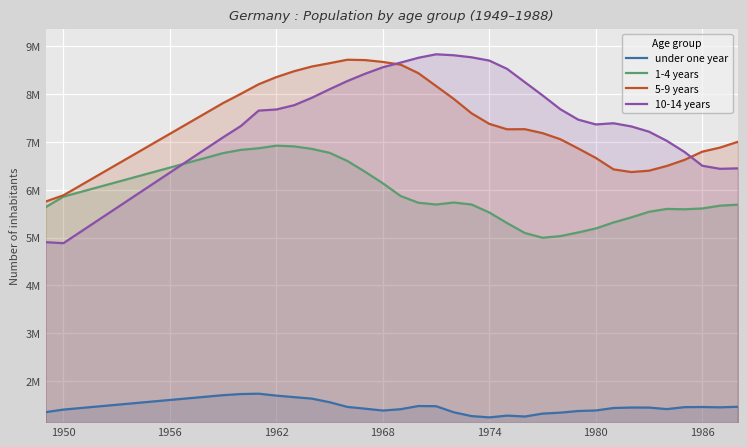

Reading left to right, extract all data points from this chart.

under one year: 1352503	1405966	1439454	1472941	1506429	1539917	1573405	1606892	1640380	1673868	1707356	1730936	1738000	1698000	1666000	1635000	1560000	1462000	1425000	1386000	1414000	1480575	1477000	1349000	1270000	1243000	1280000	1261000	1322000	1342000	1376000	1387592	1439000	1449000	1448000	1416000	1457000	1460000	1453000	1465000
1-4 years: 5636703	5856704	5957863	6059021	6160180	6261339	6362499	6463657	6564817	6665976	6767135	6834581	6867915	6922538	6907517	6854850	6772383	6603124	6376478	6136216	5870869	5729581	5692563	5734101	5692278	5525318	5304734	5097423	4997951	5031969	5107662	5191967	5317373	5423735	5540111	5600529	5592372	5610037	5668181	5688820
5-9 years: 5754804	5884848	6099141	6313433	6527725	6742016	6956308	7170600	7384892	7599184	7813477	8006153	8205517	8355608	8478441	8577024	8646385	8718564	8711370	8672414	8616301	8437939	8169334	7898737	7597895	7377744	7264516	7267231	7183892	7057484	6864992	6666082	6426372	6370842	6399286	6497889	6625632	6796884	6882065	7002536
10-14 years: 4904962	4883993	5129889	5375785	5621682	5867579	6113476	6359372	6605269	6851166	7097063	7332949	7655016	7678702	7767784	7923697	8102226	8272992	8425476	8561037	8658516	8759139	8832100	8811872	8769046	8700449	8527191	8249684	7972508	7684359	7467431	7366026	7390810	7324243	7214344	7023238	6790484	6502842	6438220	6448253